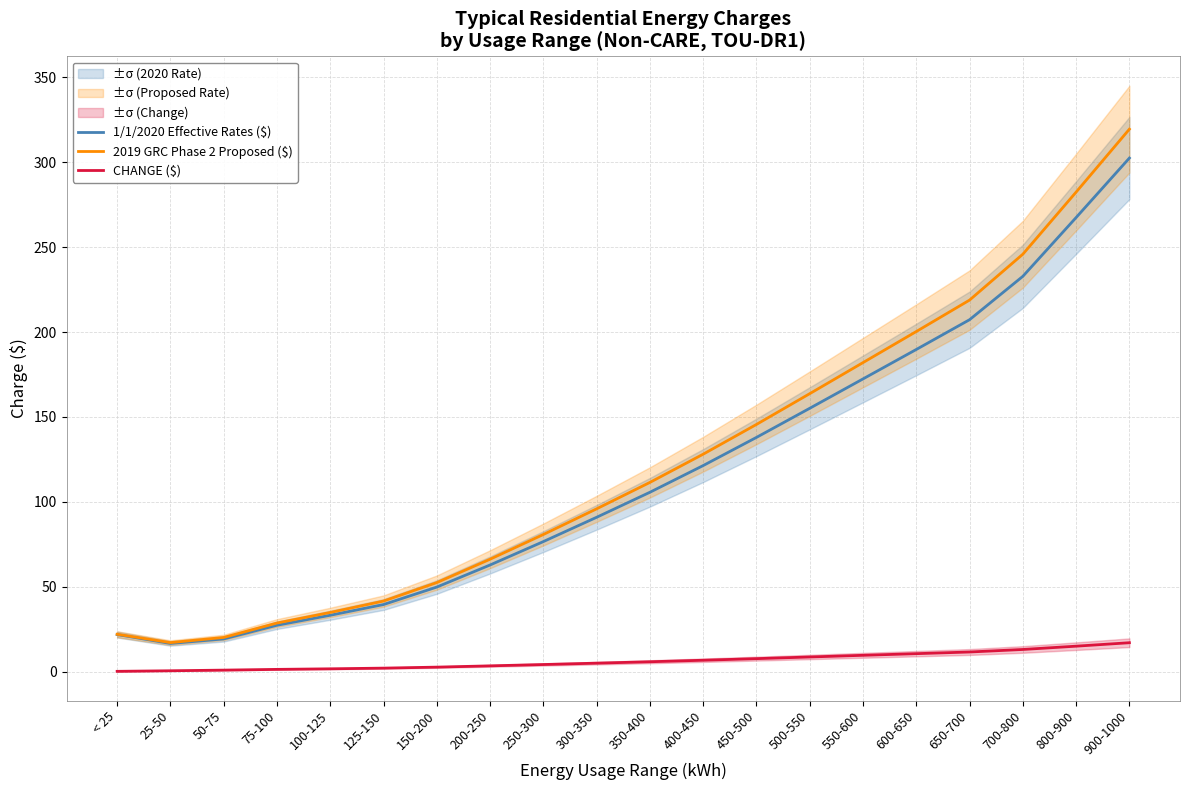

What is the difference between the highest and lowest values at 200-250?

62.8